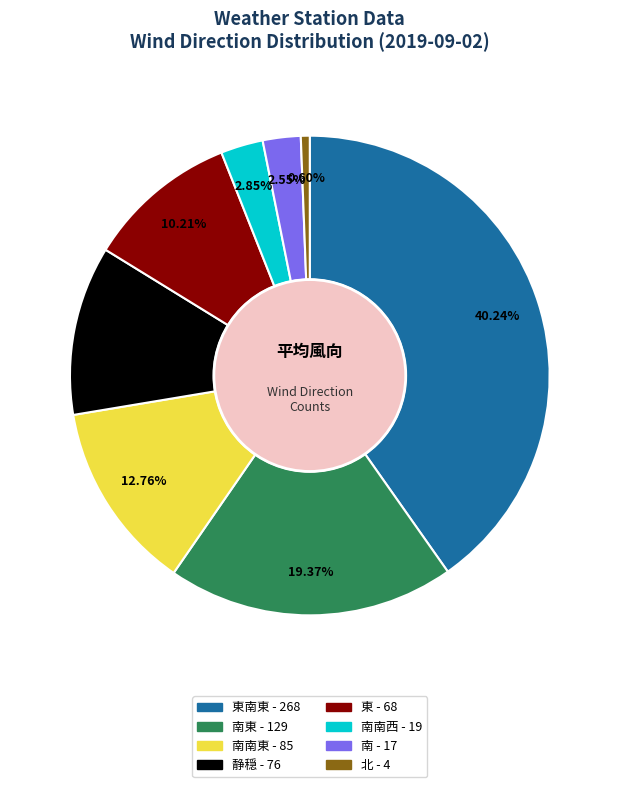

Is there any slice that represents more than half of the pie?

No